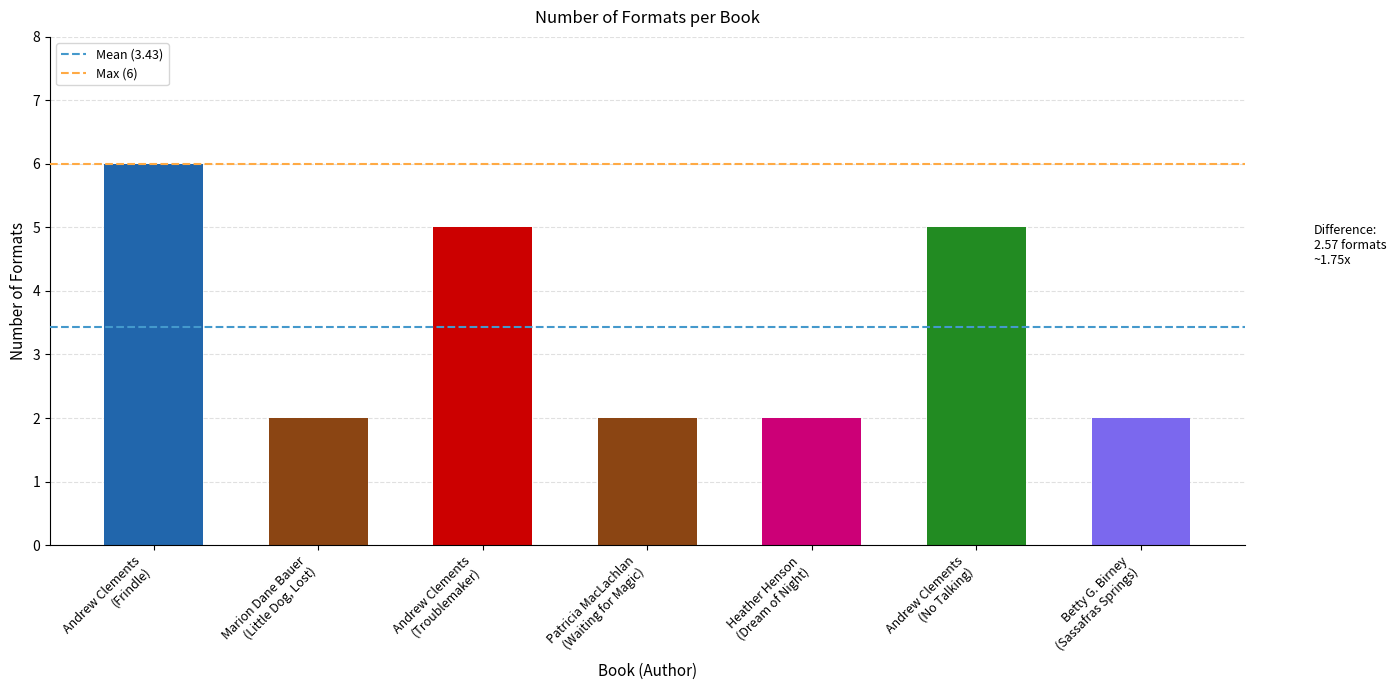

Reading right to left, what are all the values shown in this chart?

2	5	2	2	5	2	6